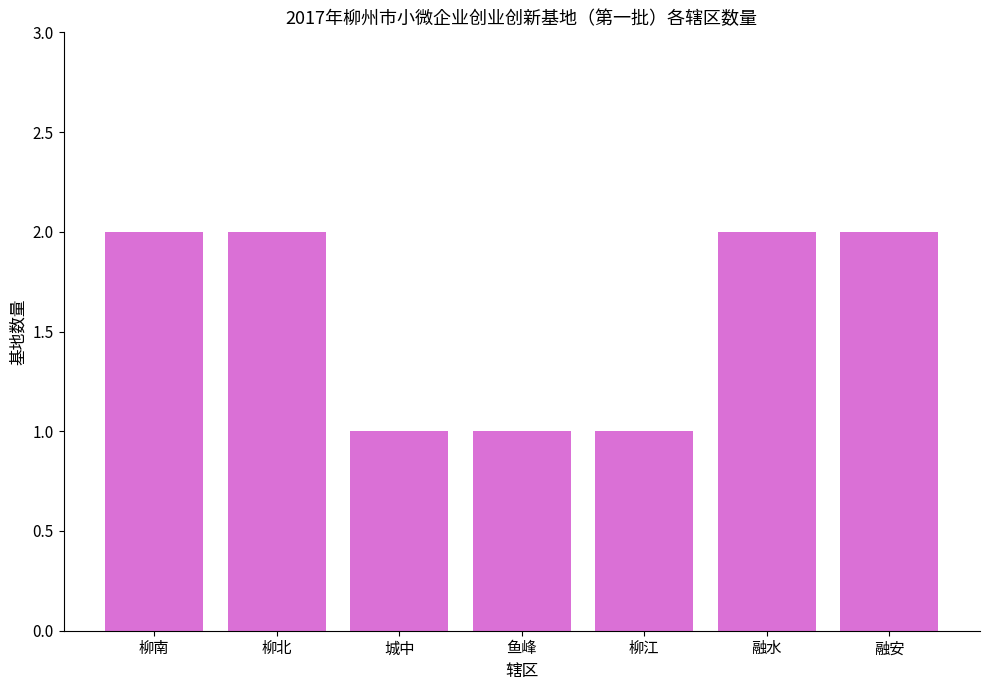

How many bars are there in total?

7